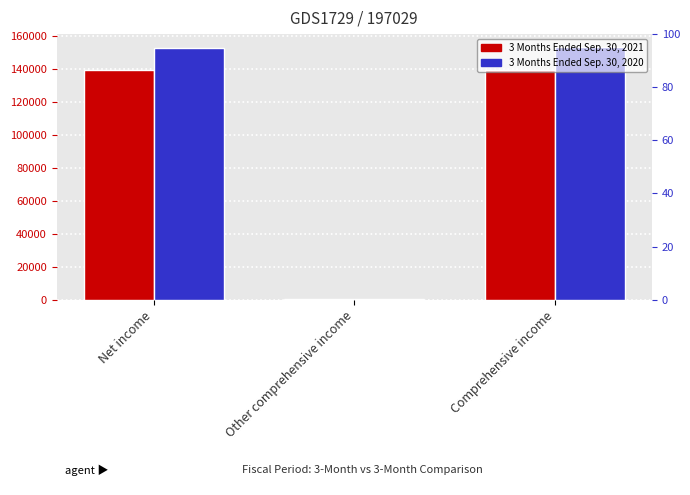

Rank the series by their average value, from highest to lowest.

3 Months Ended Sep. 30, 2020, 3 Months Ended Sep. 30, 2021